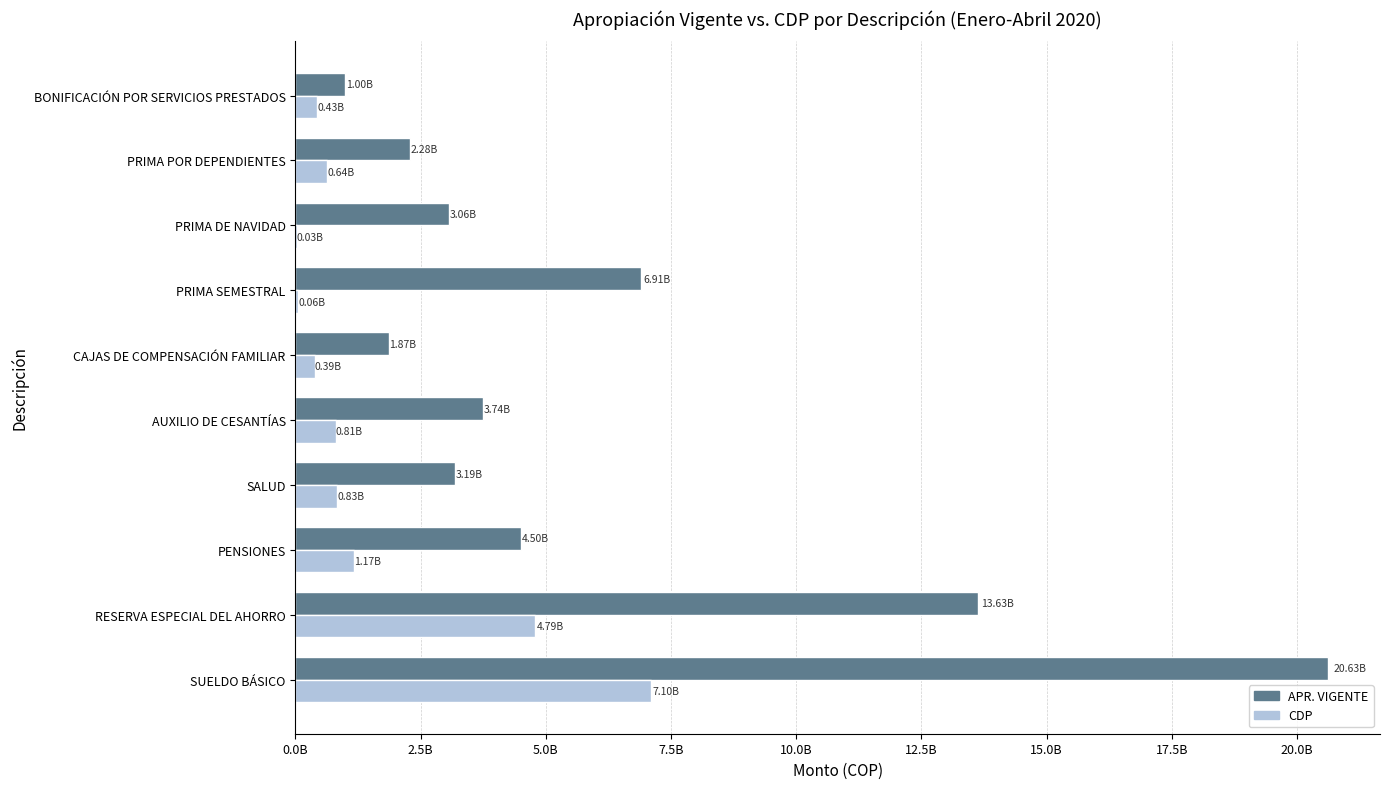

What are all the series names shown in the legend?

APR. VIGENTE, CDP